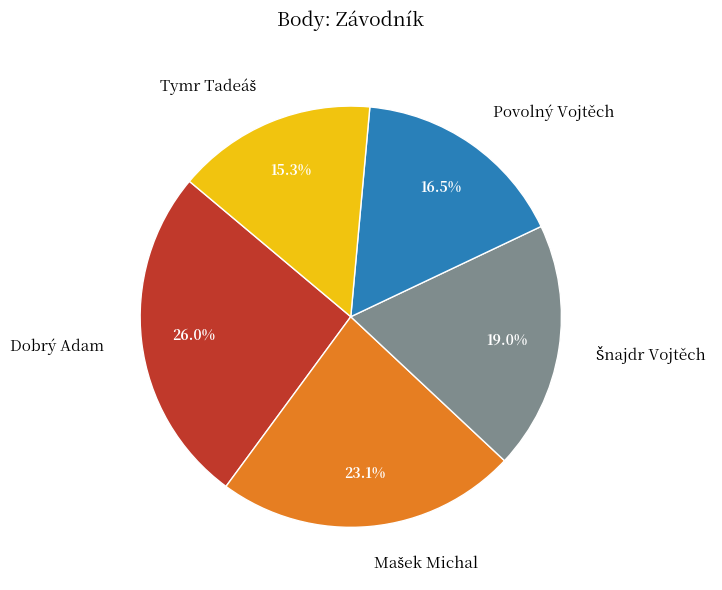

Which slice is the largest?

Dobrý Adam